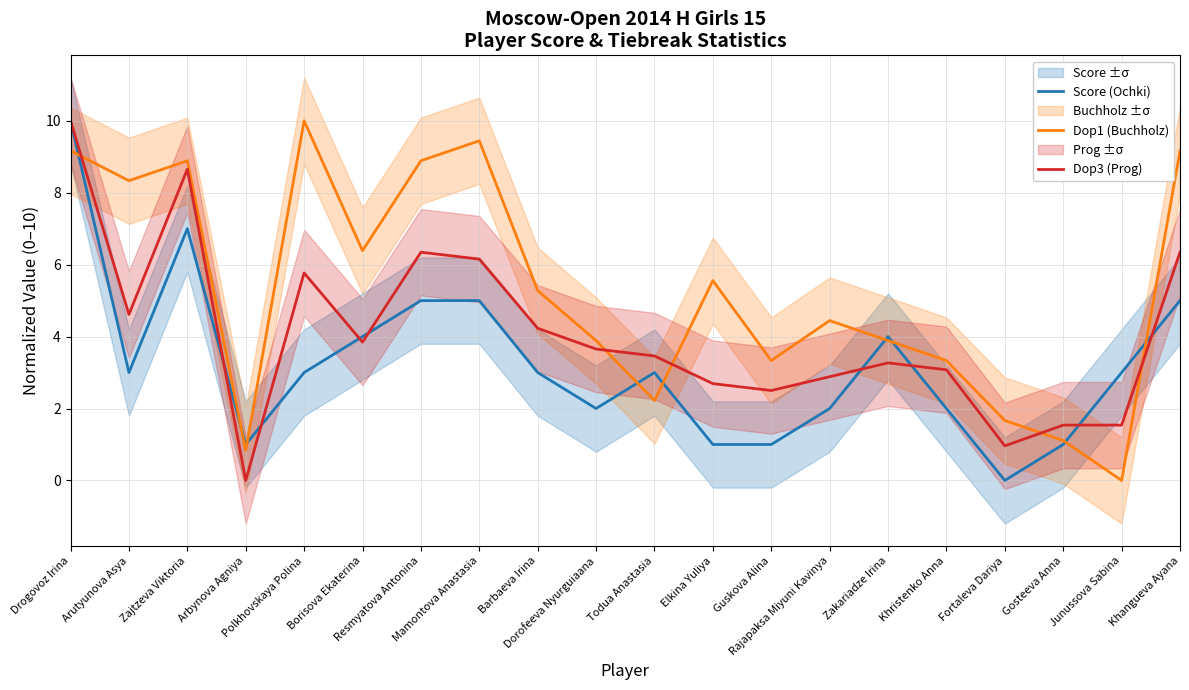

At which category does Dop1 (Buchholz) reach its first local peak?

Zajtzeva Viktoria